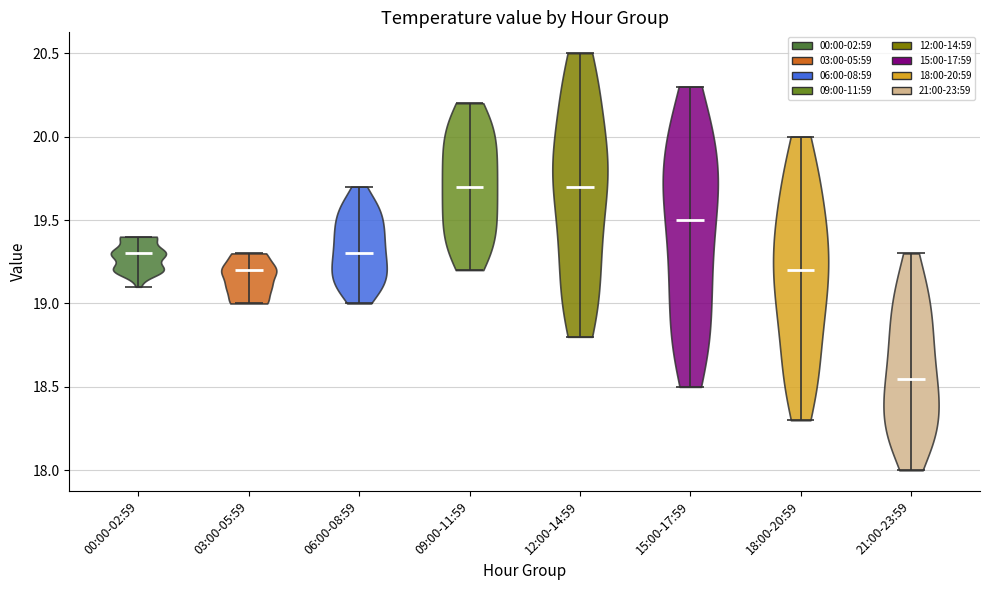

Reading left to right, read every violin against the y-axis: where its median line is, and the lowest and highest points it reaches. The values are not printed on the chart, so give them approximately, as read against the axis.

00:00-02:59: median line 19.30, lowest point 19.10, highest point 19.40
03:00-05:59: median line 19.20, lowest point 19.00, highest point 19.30
06:00-08:59: median line 19.30, lowest point 19.00, highest point 19.70
09:00-11:59: median line 19.70, lowest point 19.20, highest point 20.20
12:00-14:59: median line 19.70, lowest point 18.80, highest point 20.50
15:00-17:59: median line 19.50, lowest point 18.50, highest point 20.30
18:00-20:59: median line 19.20, lowest point 18.30, highest point 20.00
21:00-23:59: median line 18.55, lowest point 18.00, highest point 19.30